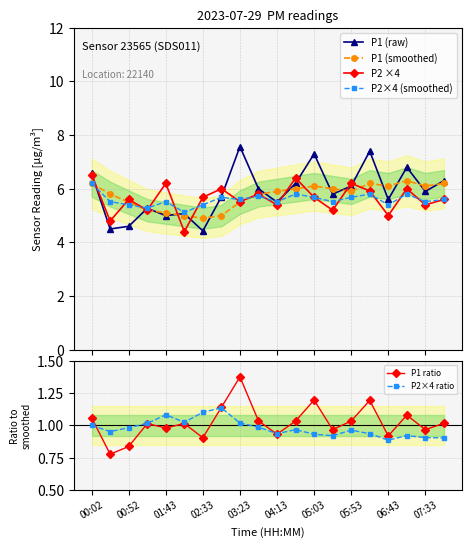

The value of P2 ×4 at 19 is 7.7. True or false?

False